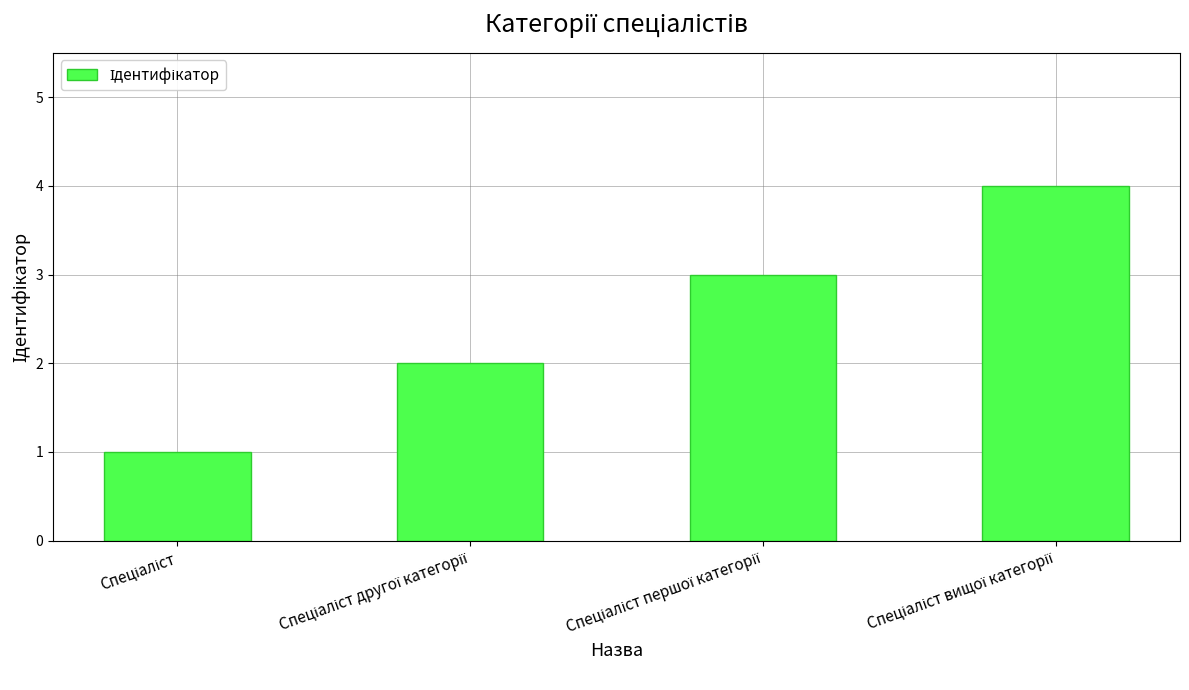

Does the chart contain any negative values?

No